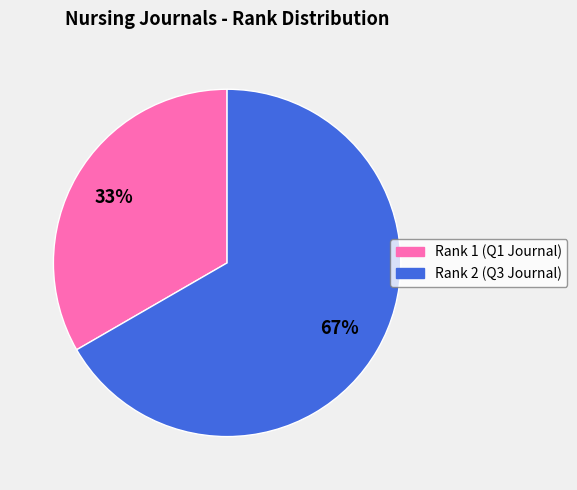

To the nearest percent, what is the average slice percentage?

50%